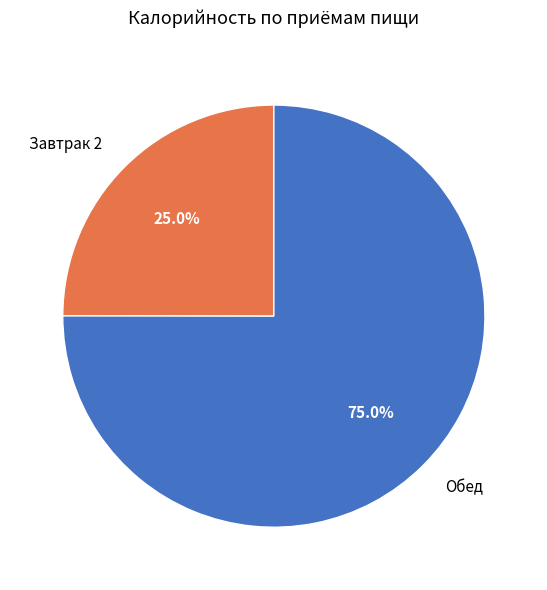

Between Завтрак 2 and Обед, which is larger?

Обед